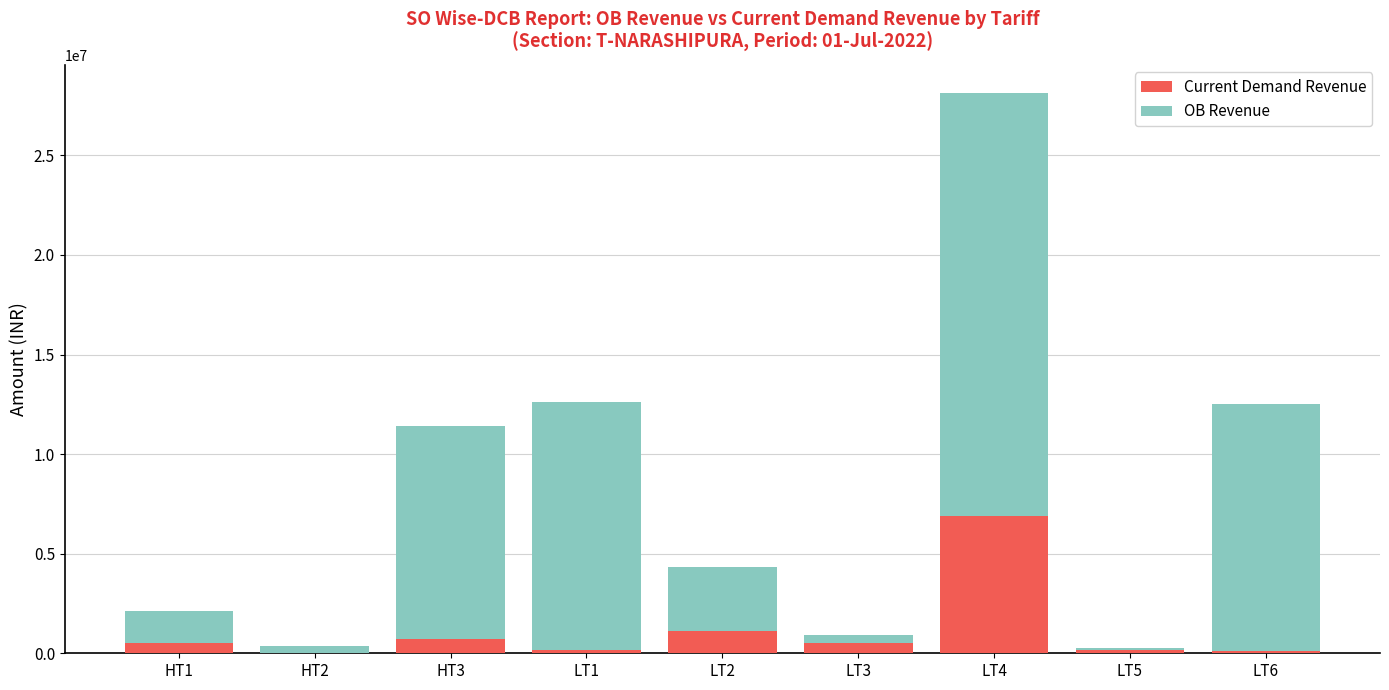

Which category has the highest value in the Current Demand Revenue series?

LT4